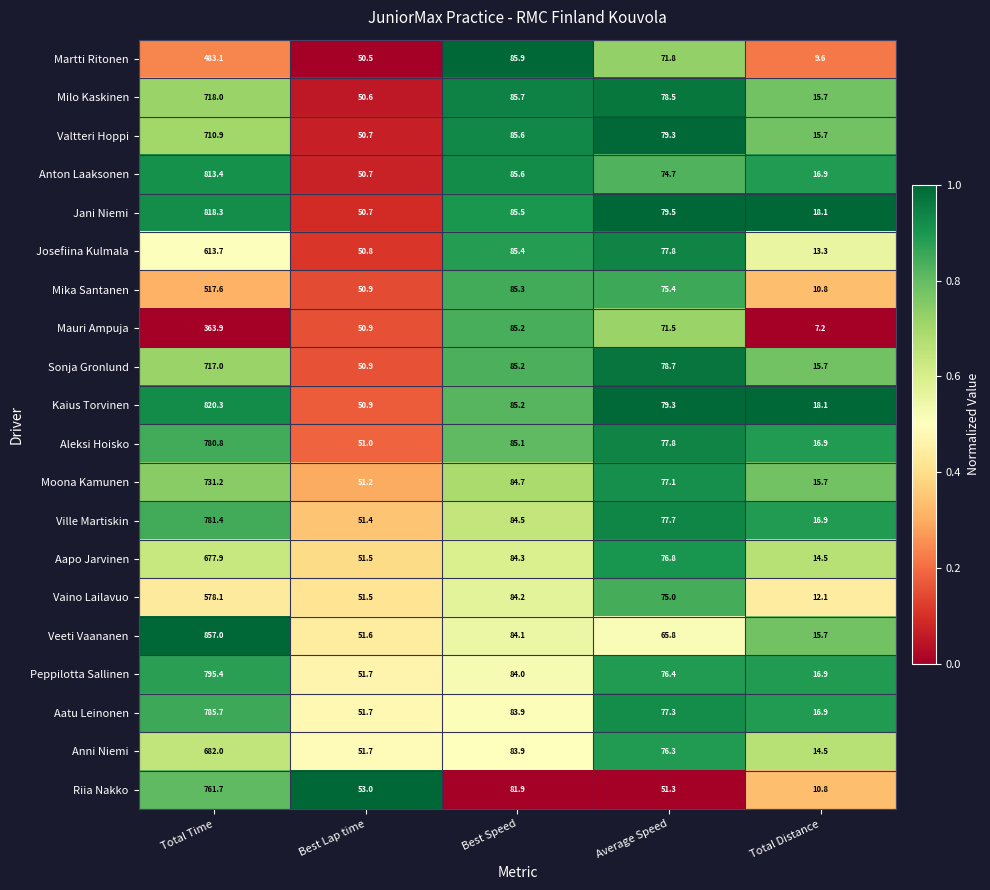

What is the average value of the Moona Kamunen series?

192.0